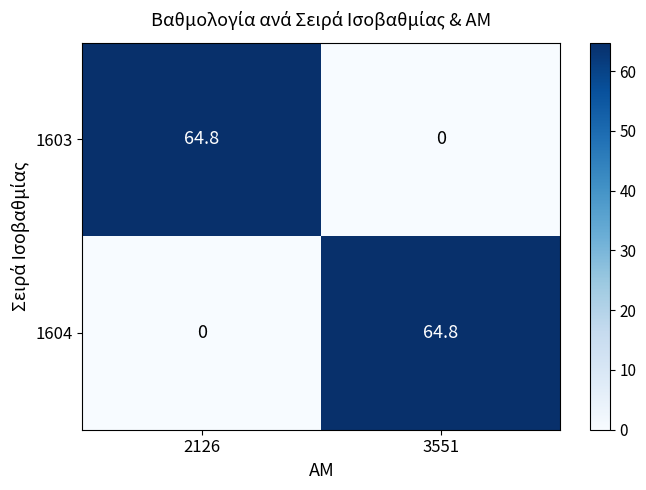

At how many categories does at least one series exceed 31?

2